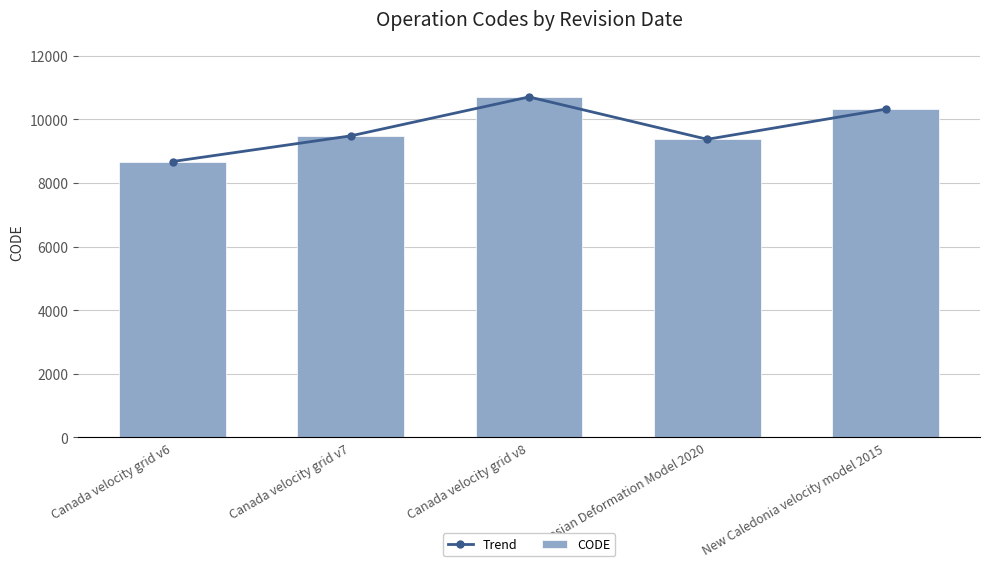

What is the minimum value for Trend?

8676